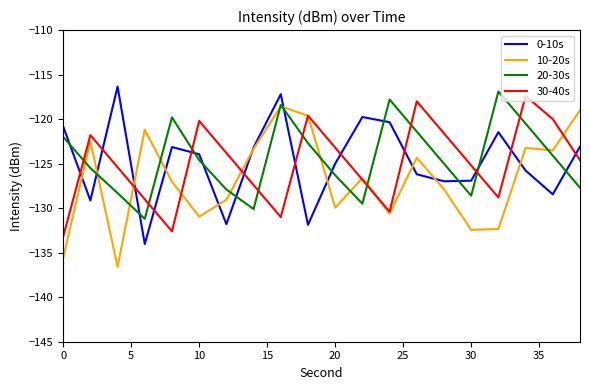

What is the maximum value for 30-40s?

-117.4